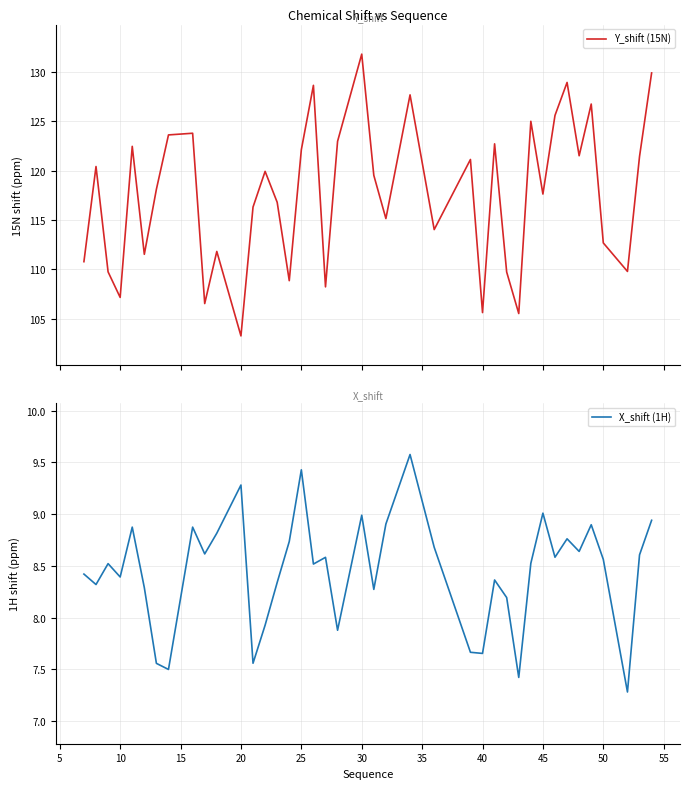

Reading right to left, transcribe all the data shown in this chart.

Y_shift (15N): 129.9	121.4	109.8	112.7	126.8	121.5	128.9	125.6	117.6	125.0	105.5	109.7	122.7	105.6	121.1	114.0	127.7	115.1	119.5	131.8	123.0	108.2	128.7	122.1	108.8	116.8	119.9	116.3	103.2	111.8	106.5	123.8	123.6	118.1	111.5	122.5	107.1	109.7	120.4	110.8
X_shift (1H): 8.9	8.6	7.3	8.6	8.9	8.6	8.8	8.6	9.0	8.5	7.4	8.2	8.4	7.7	7.7	8.7	9.6	8.9	8.3	9.0	7.9	8.6	8.5	9.4	8.7	8.3	7.9	7.6	9.3	8.8	8.6	8.9	7.5	7.6	8.3	8.9	8.4	8.5	8.3	8.4